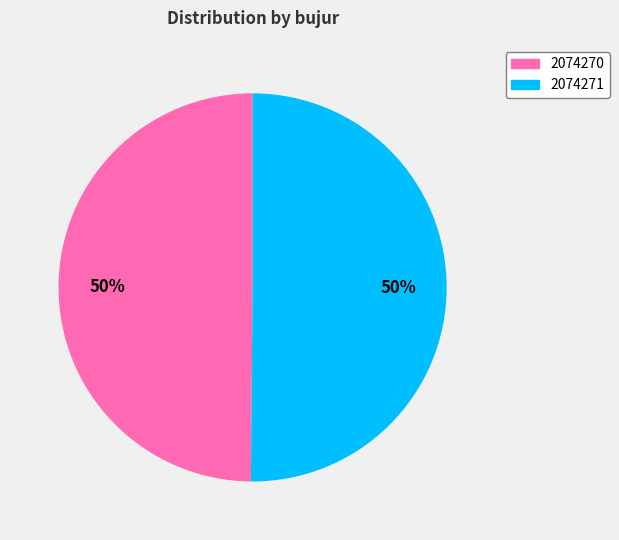

Count the number of slices in the pie.

2